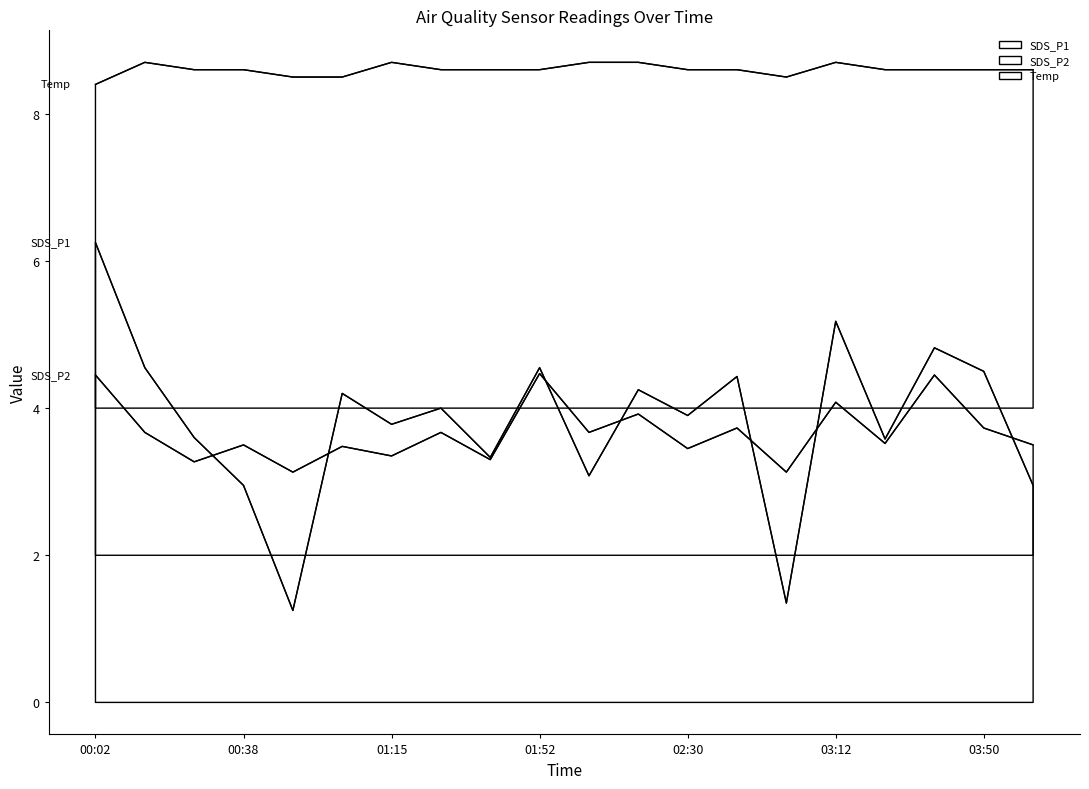

True or false: Temp has more than 0 interior local peaks.

True